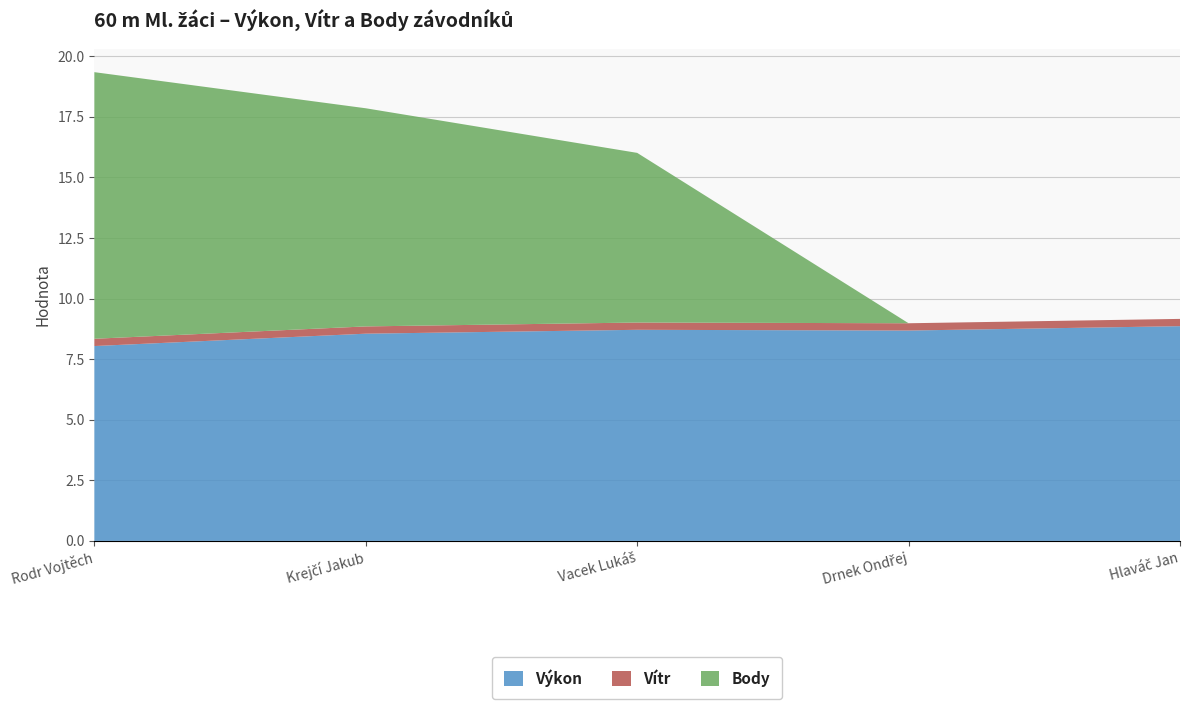

Reading left to right, extract all data points from this chart.

Výkon: 8.0	8.6	8.7	8.7	8.9
Vítr: 0.3	0.3	0.3	0.3	0.3
Body: 11.0	9.0	7.0	0.0	0.0